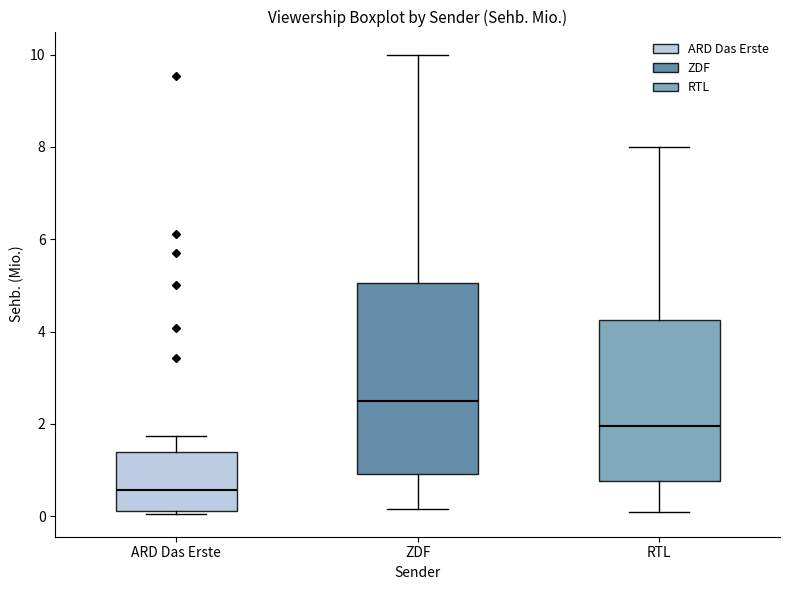

Reading left to right, transcribe this box plot: for each box, give where its median line is, the range the box spans, and where its two whiskers end, as read against the y-axis. The values are not printed on the chart, so give them approximately, as read against the axis.

ARD Das Erste: median 0.6, box 0.2 to 1.4, whiskers 0.0 to 1.8
ZDF: median 2.6, box 1.0 to 5.0, whiskers 0.2 to 10.0
RTL: median 2.0, box 0.8 to 4.2, whiskers 0.2 to 8.0